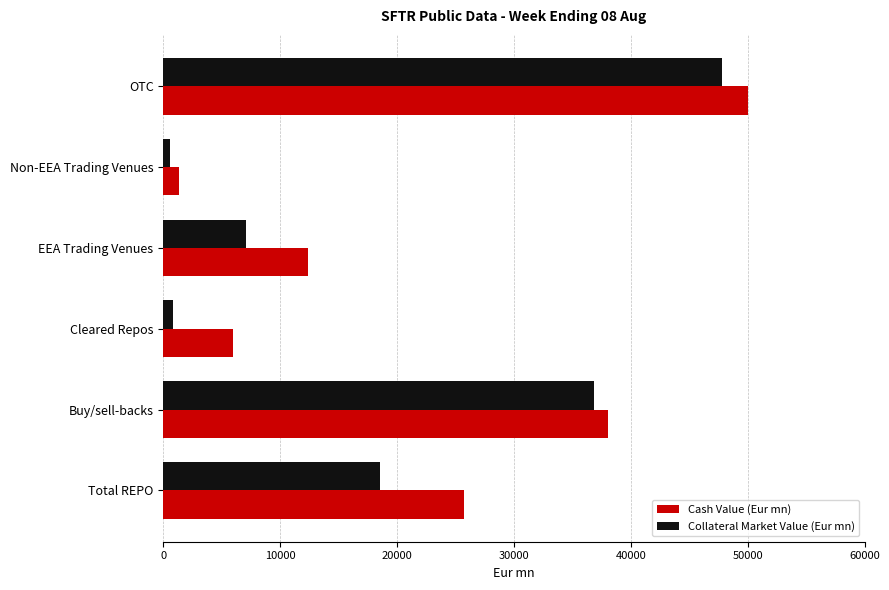

Between Total REPO and Non-EEA Trading Venues, which series saw the biggest shift?

Cash Value (Eur mn)